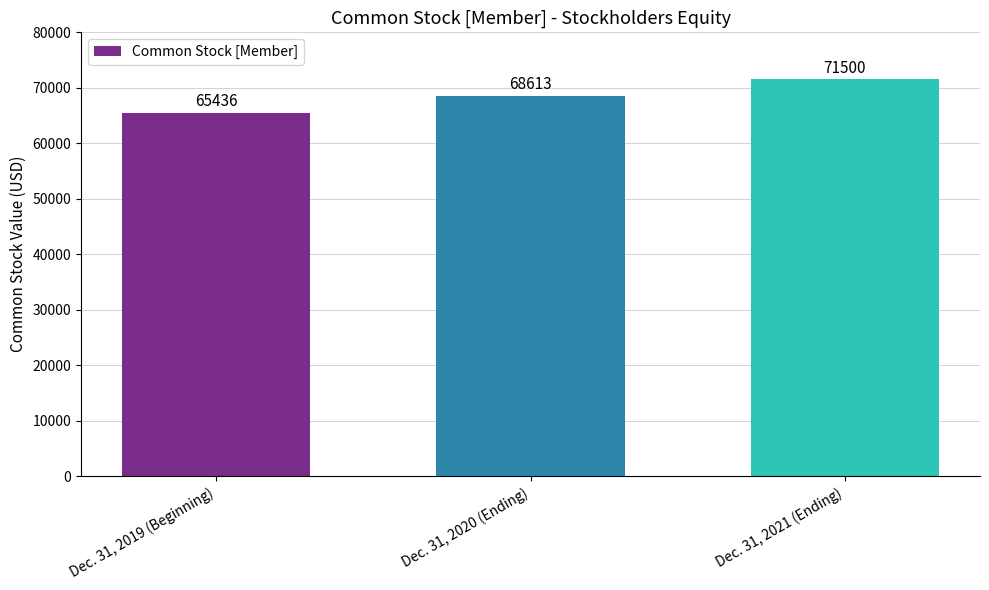

Reading left to right, what are all the values shown in this chart?

Dec. 31, 2019 (Beginning)=65436	Dec. 31, 2020 (Ending)=68613	Dec. 31, 2021 (Ending)=71500